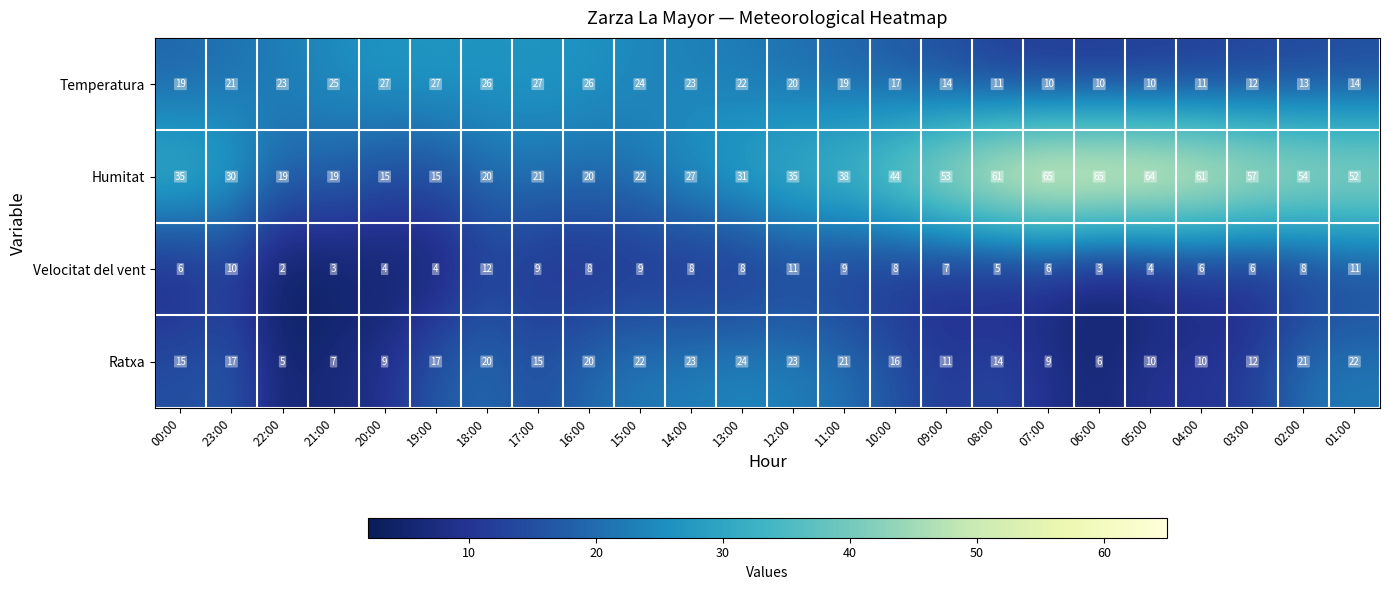

True or false: Velocitat del vent has a value of 6 at 03:00.

True